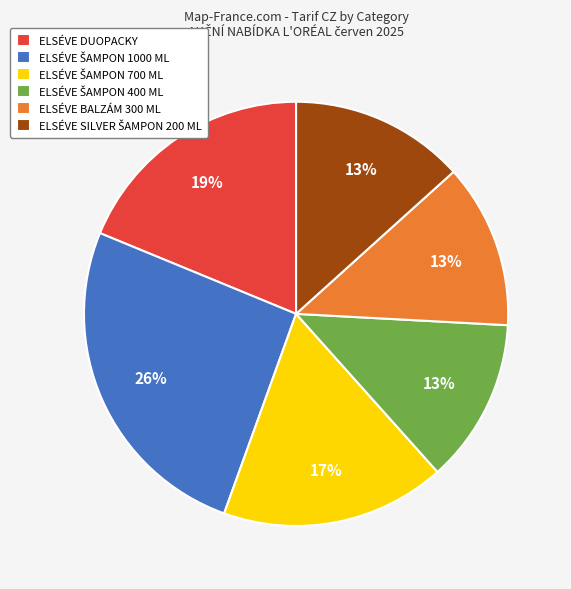

To the nearest percent, what is the average slice percentage?

17%